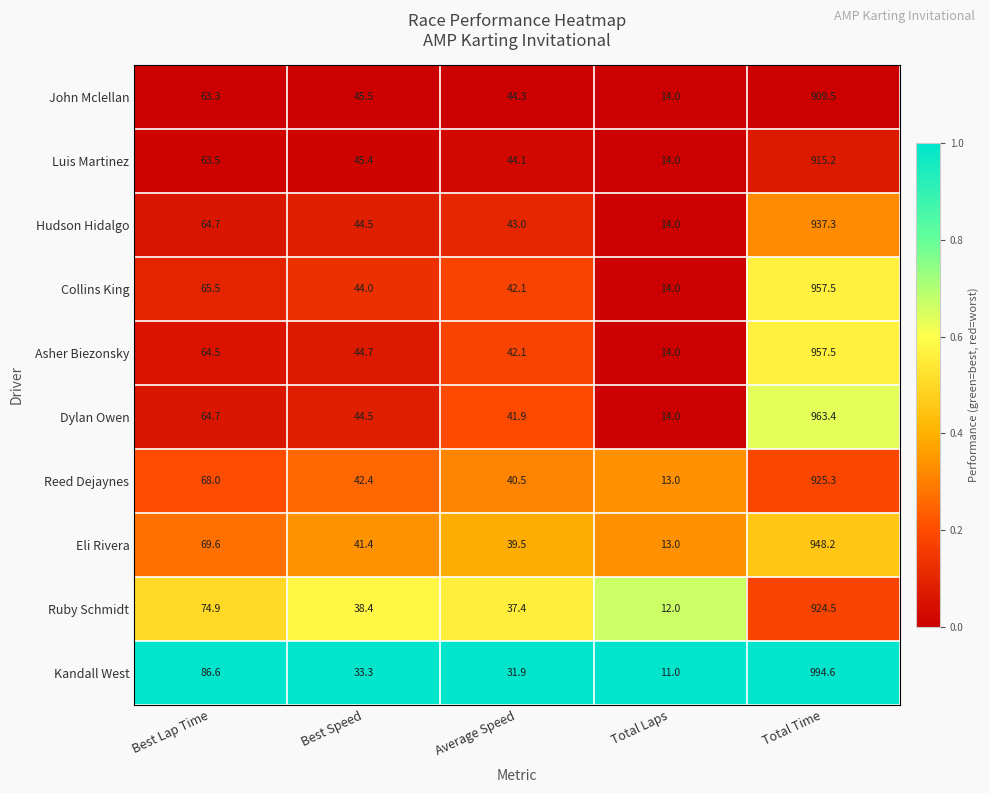

Which series has the largest range (max minus min)?

Kandall West